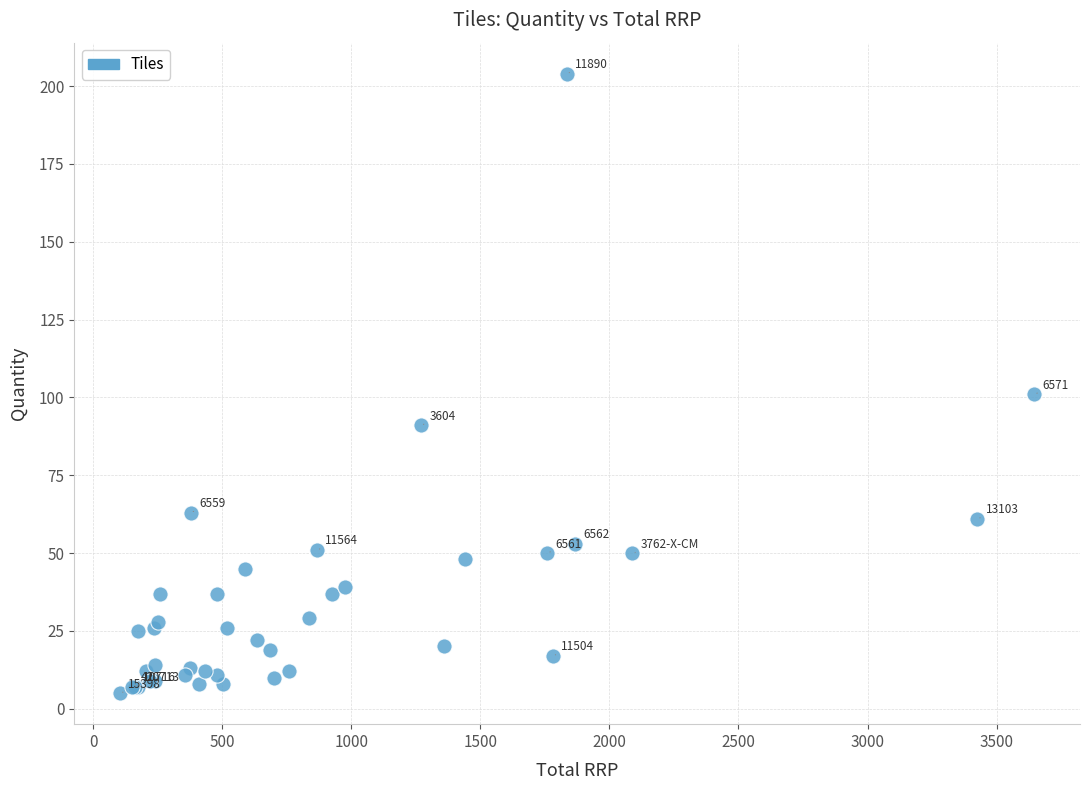

What Y value in the scatter plot is closest to 104?

101